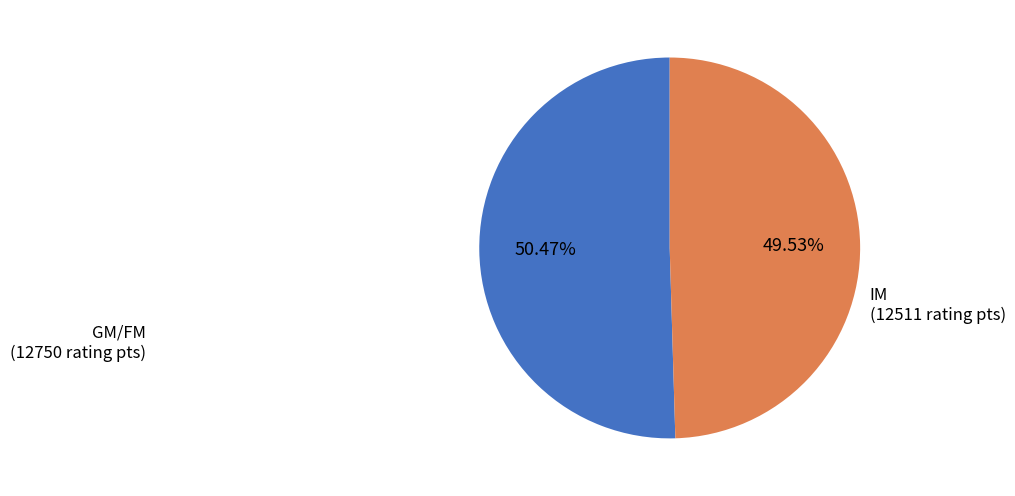

Is there a majority slice in this chart?

Yes